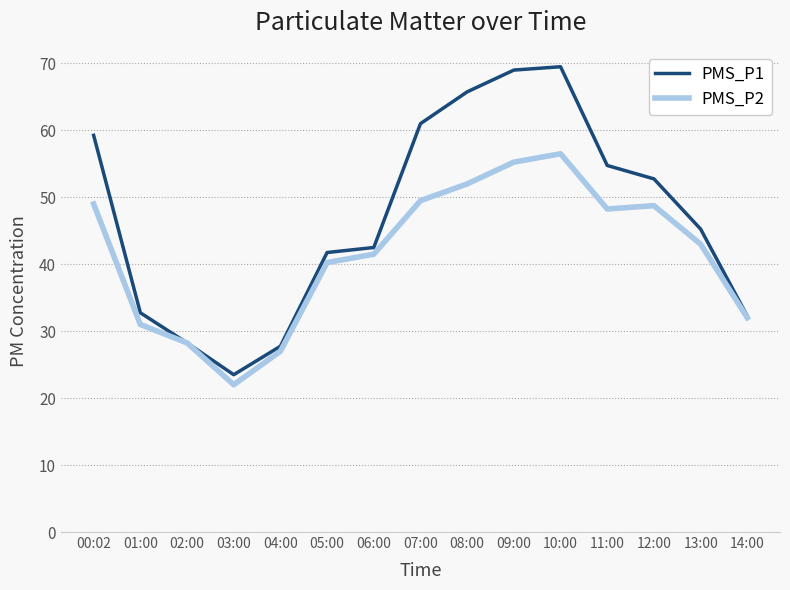

Rank the series by their maximum value, from lowest to highest.

PMS_P2, PMS_P1